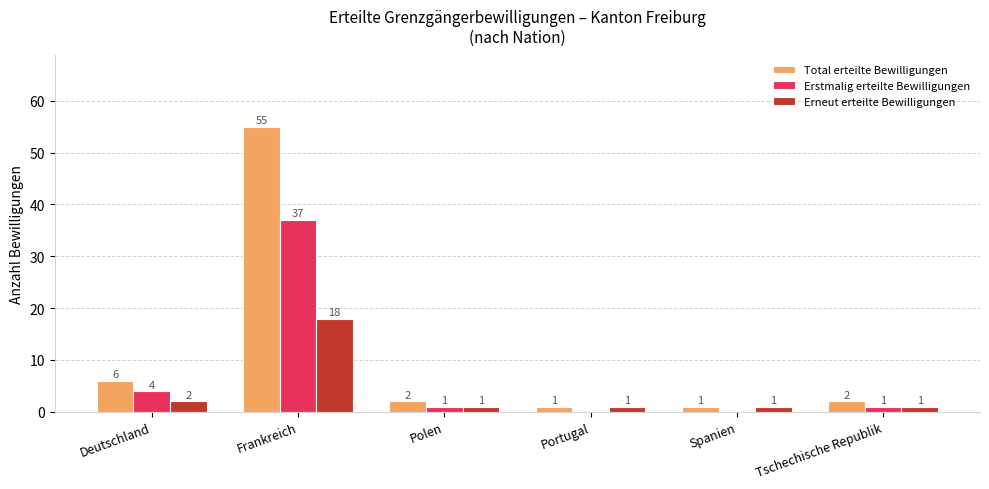

Between Deutschland and Portugal, which series saw the biggest shift?

Total erteilte Bewilligungen